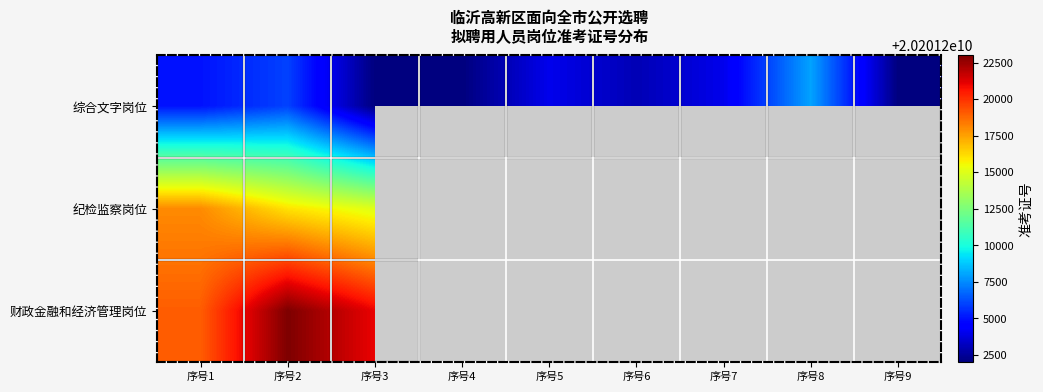

At which label is 财政金融和经济管理岗位 closest to 20201221013?

序号3